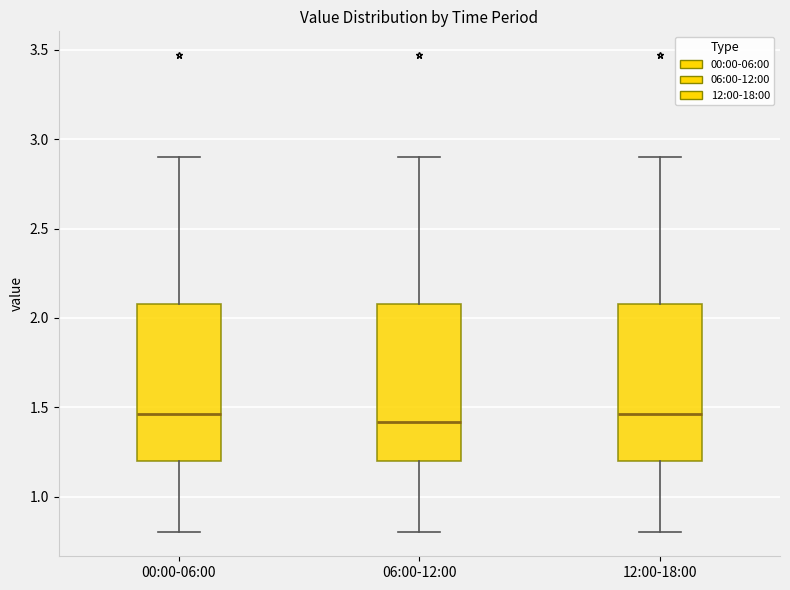

Reading left to right, transcribe this box plot: for each box, give where its median line is, the range the box spans, and where its two whiskers end, as read against the y-axis. The values are not printed on the chart, so give them approximately, as read against the axis.

00:00-06:00: median 1.45, box 1.20 to 2.10, whiskers 0.80 to 2.90
06:00-12:00: median 1.40, box 1.20 to 2.10, whiskers 0.80 to 2.90
12:00-18:00: median 1.45, box 1.20 to 2.10, whiskers 0.80 to 2.90